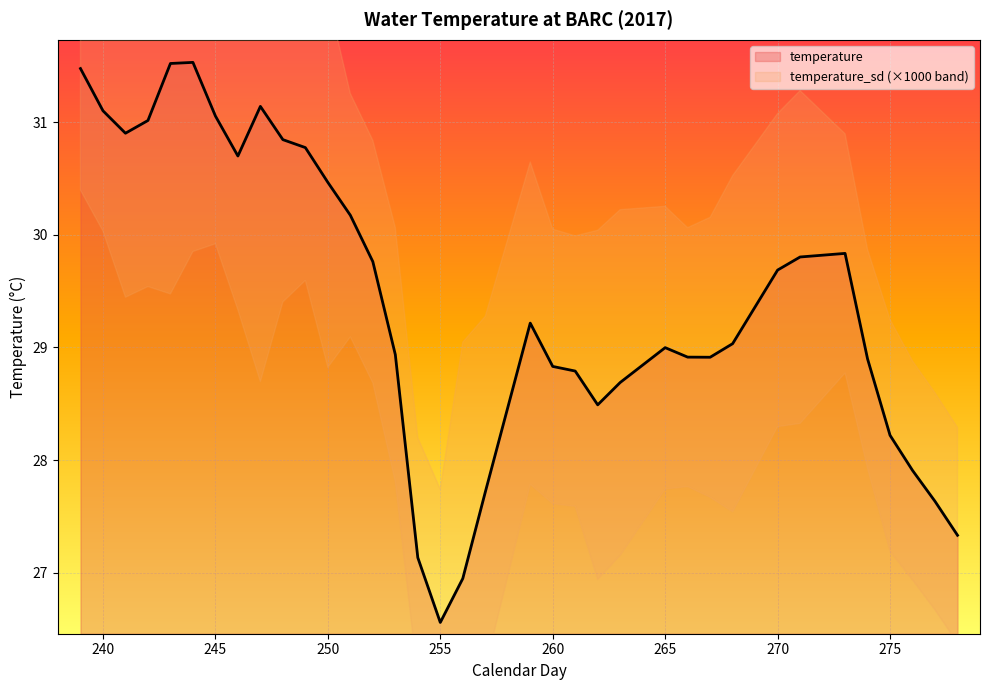

Where does the data first go above 29?

239